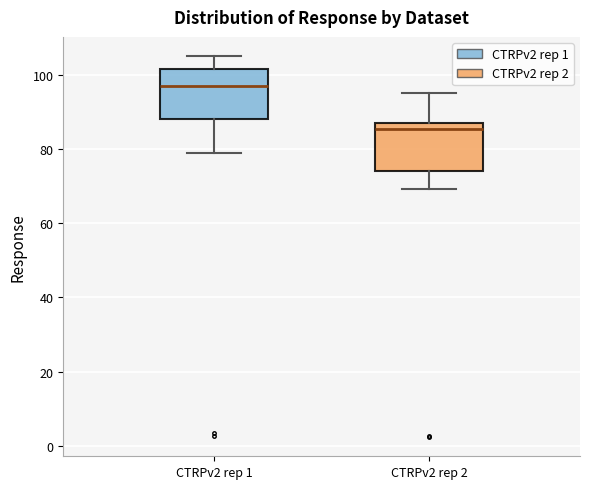

Reading left to right, read every box against the y-axis: the position of its median line, the range the box covers, and the ends of its whiskers. The values are not printed on the chart, so give them approximately, as read against the axis.

CTRPv2 rep 1: median 96, box 88 to 102, whiskers 78 to 106
CTRPv2 rep 2: median 86 (just below the box's upper edge), box 74 to 86, whiskers 70 to 96